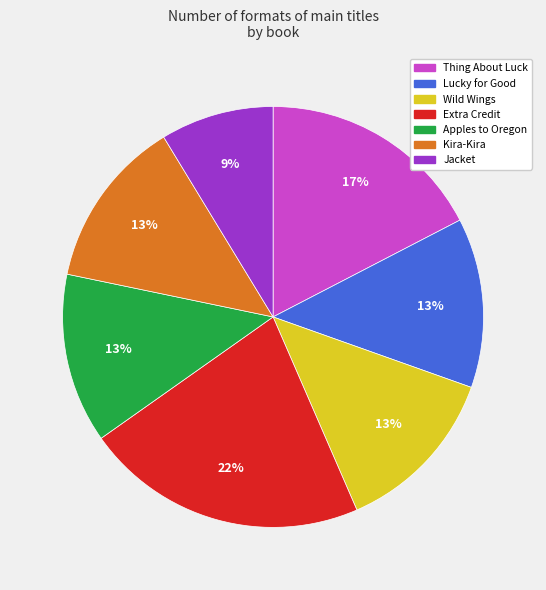

To the nearest percent, what percentage of the pie is Jacket?

9%